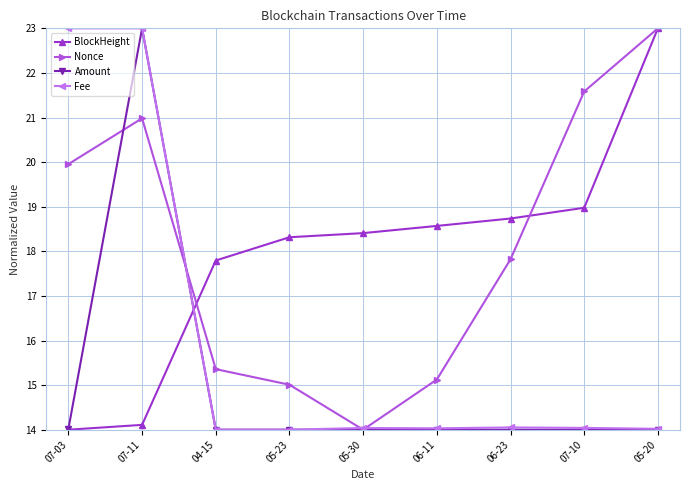

What is the sum of all Nonce values?

162.8